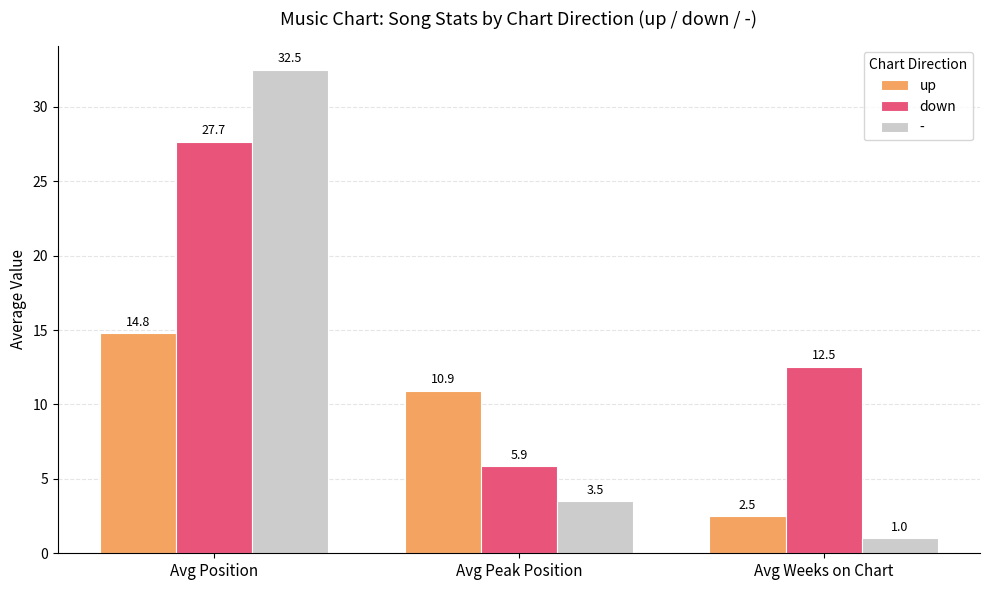

Which series changed the most between Avg Peak Position and Avg Weeks on Chart?

up